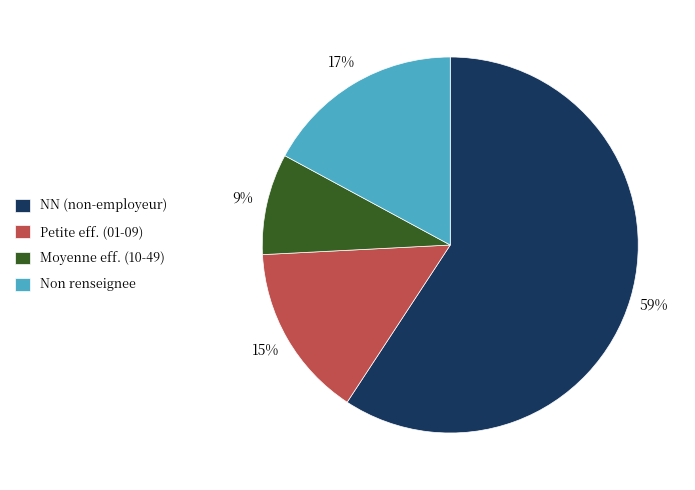

Is NN (non-employeur) the majority of the pie?

Yes